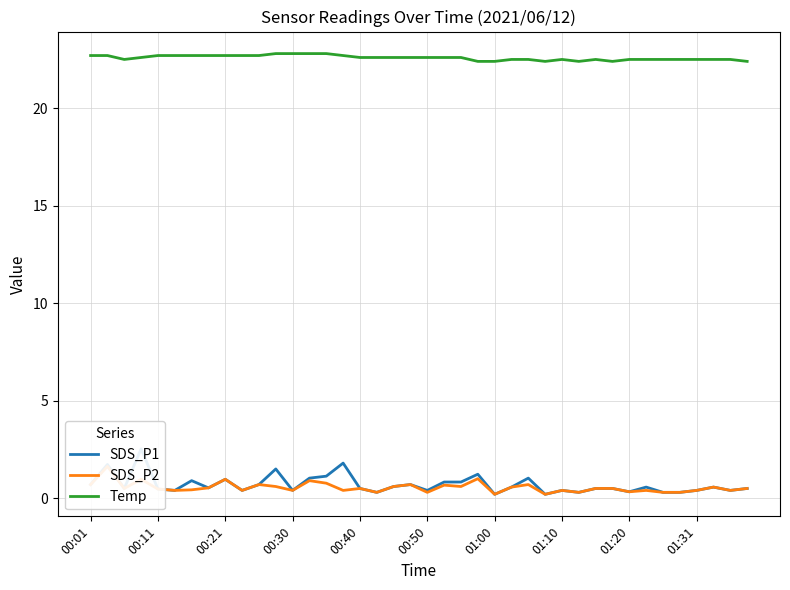

Reading left to right, extract all data points from this chart.

SDS_P1: 0.7	1.7	0.5	2.5	0.5	0.4	0.9	0.5	1.0	0.4	0.7	1.5	0.4	1.0	1.1	1.8	0.5	0.3	0.6	0.7	0.4	0.8	0.8	1.2	0.2	0.6	1.0	0.2	0.4	0.3	0.5	0.5	0.3	0.6	0.3	0.3	0.4	0.6	0.4	0.5
SDS_P2: 0.7	1.6	0.5	1.0	0.5	0.4	0.4	0.5	1.0	0.4	0.7	0.6	0.4	0.9	0.8	0.4	0.5	0.3	0.6	0.7	0.3	0.7	0.6	1.0	0.2	0.6	0.7	0.2	0.4	0.3	0.5	0.5	0.3	0.4	0.3	0.3	0.4	0.6	0.4	0.5
Temp: 22.7	22.7	22.5	22.6	22.7	22.7	22.7	22.7	22.7	22.7	22.7	22.8	22.8	22.8	22.8	22.7	22.6	22.6	22.6	22.6	22.6	22.6	22.6	22.4	22.4	22.5	22.5	22.4	22.5	22.4	22.5	22.4	22.5	22.5	22.5	22.5	22.5	22.5	22.5	22.4